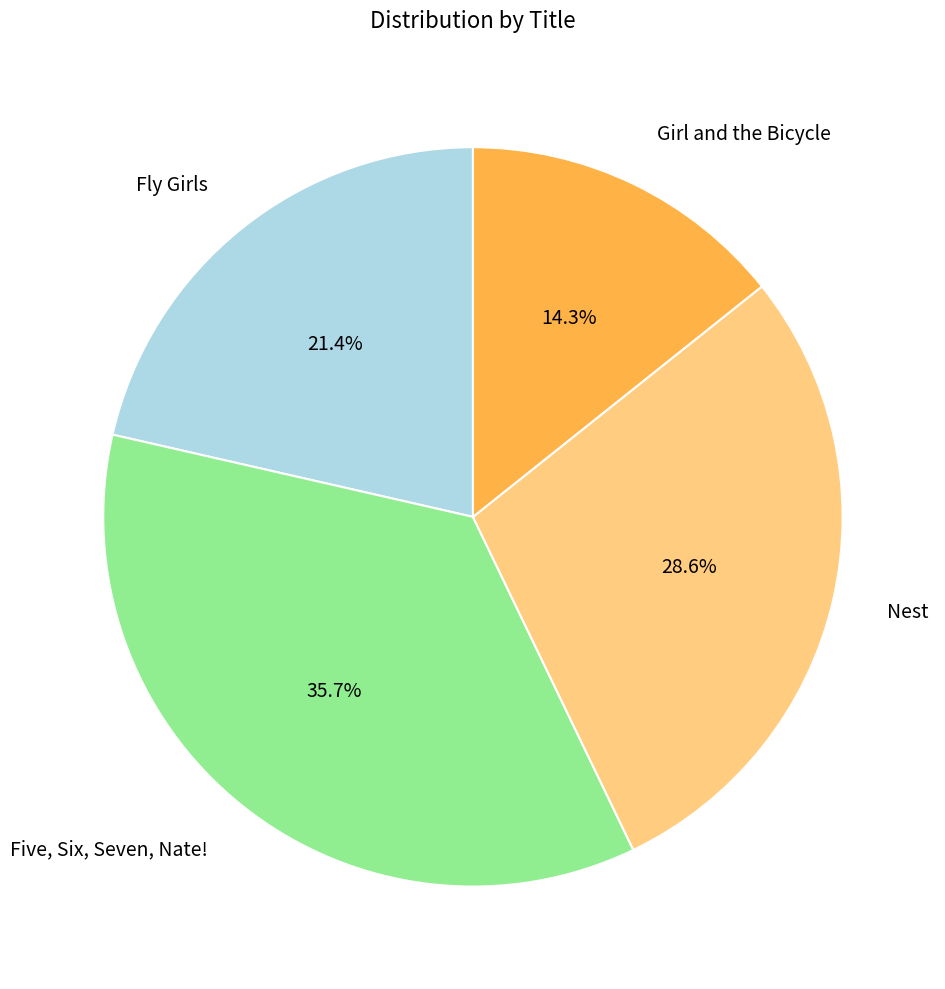

True or false: Nest accounts for 36% of the total.

False